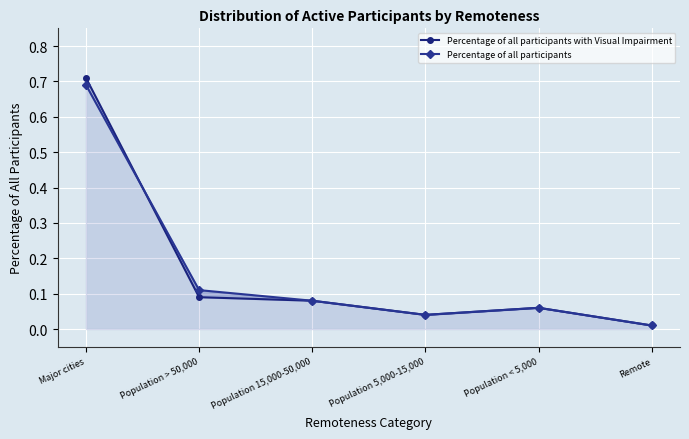

True or false: Percentage of all participants with Visual Impairment has a value of 0.1 at Population < 5,000.

True